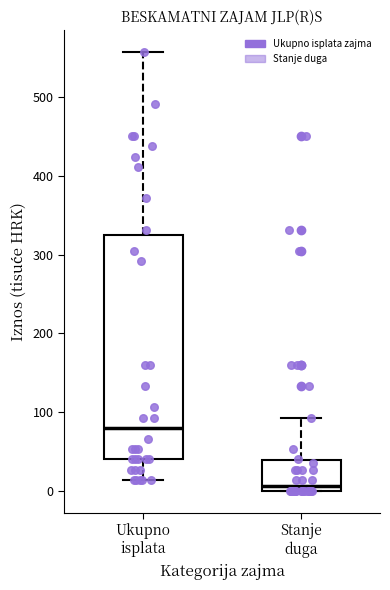

Reading left to right, transcribe this box plot: for each box, give where its median line is, the range the box spans, and where its two whiskers end, as read against the y-axis. The values are not printed on the chart, so give them approximately, as read against the axis.

Ukupno isplata: median 80, box 40 to 330, whiskers 10 to 560
Stanje duga: median 10, box 0 to 40, whiskers 0 to 90